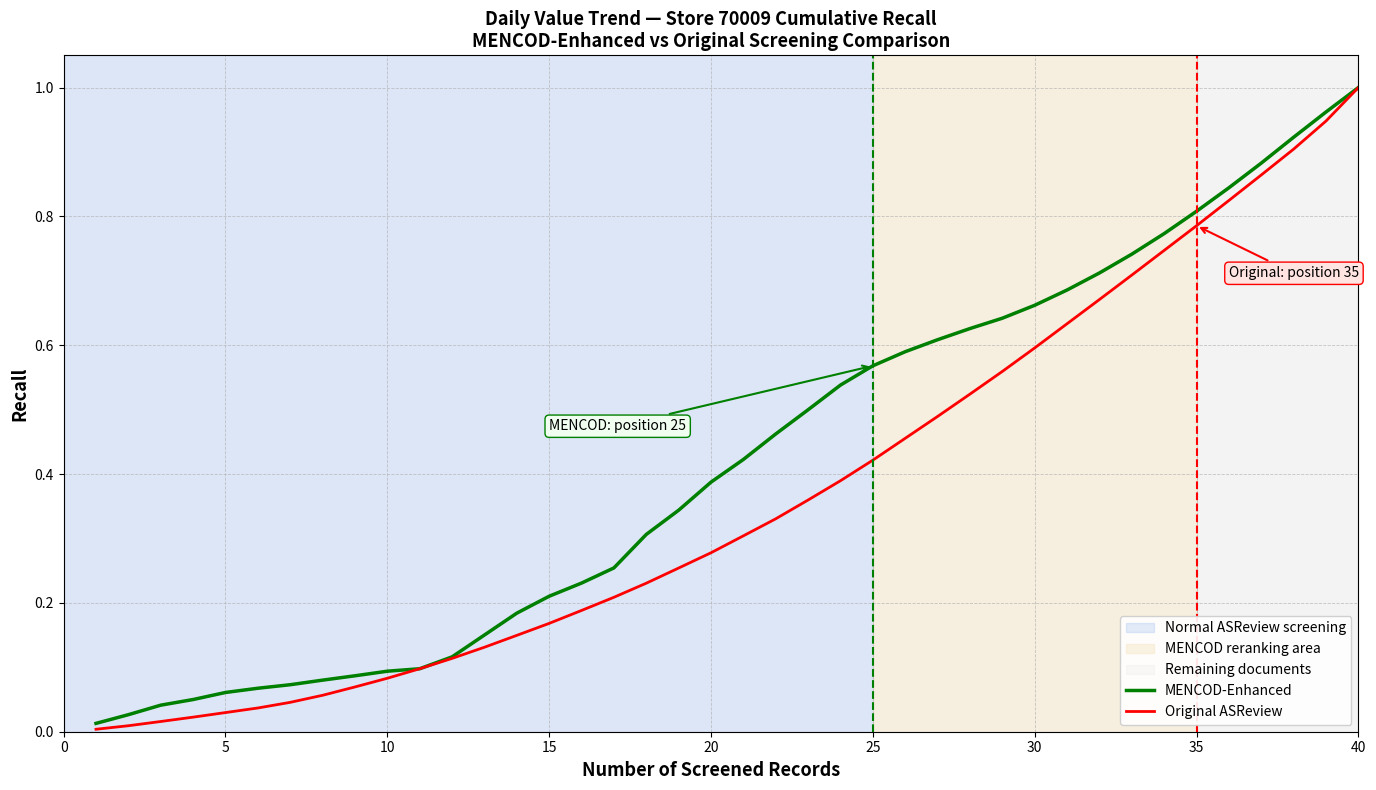

Which series has the widest spread of values?

Original ASReview